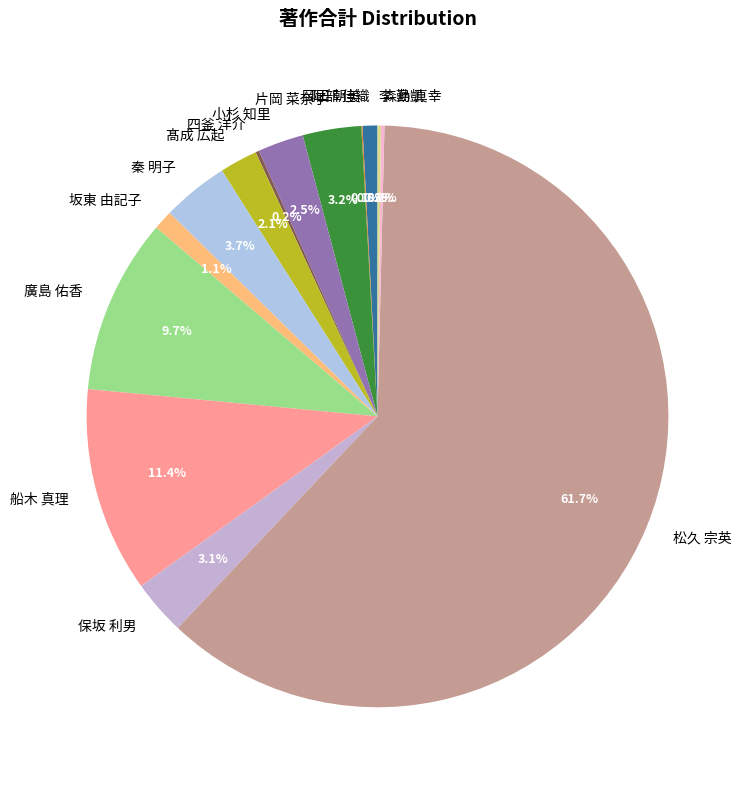

Between 廣島 佑香 and 保坂 利男, which is larger?

廣島 佑香